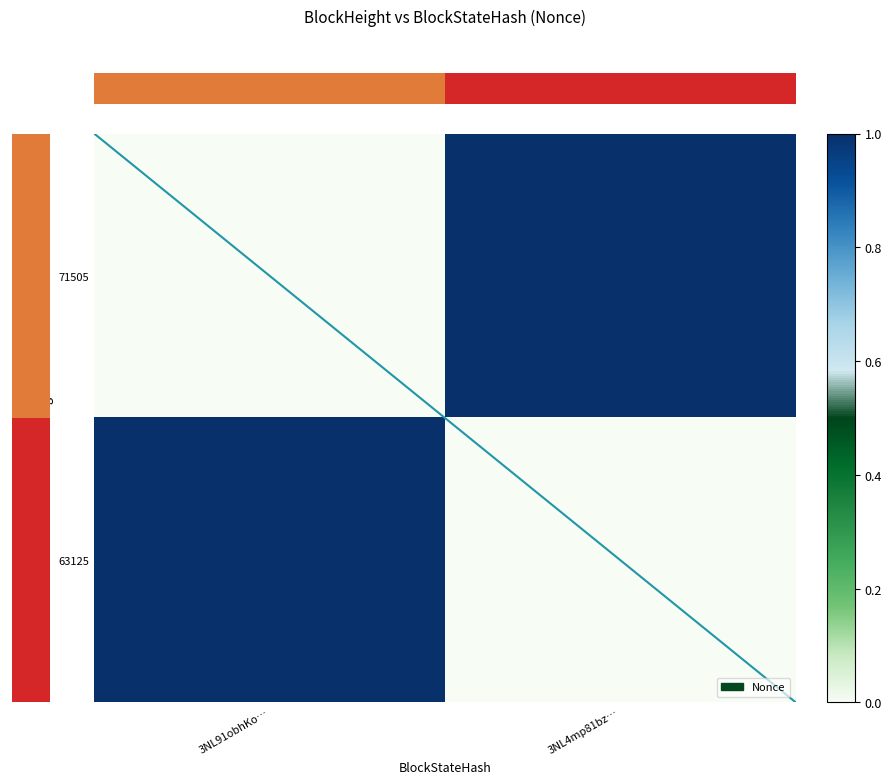

How many categories are shown in the chart?

2